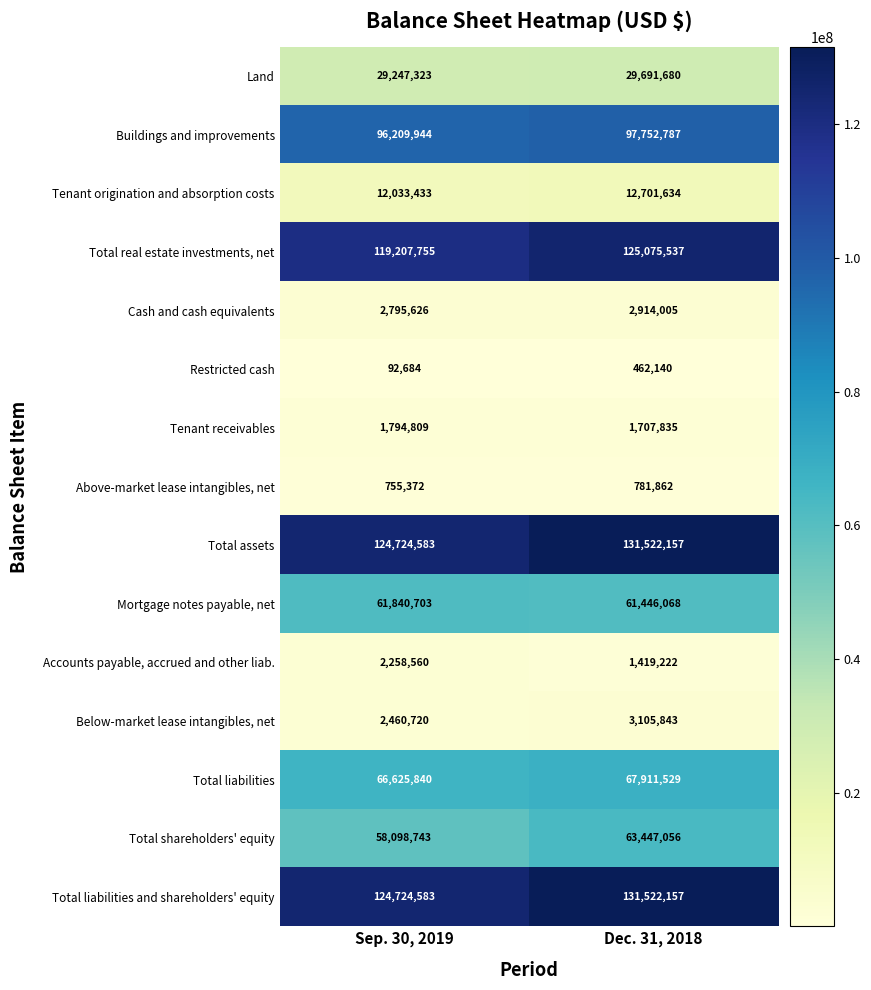

What is the sum of all Accounts payable, accrued and other liab. values?

3677782